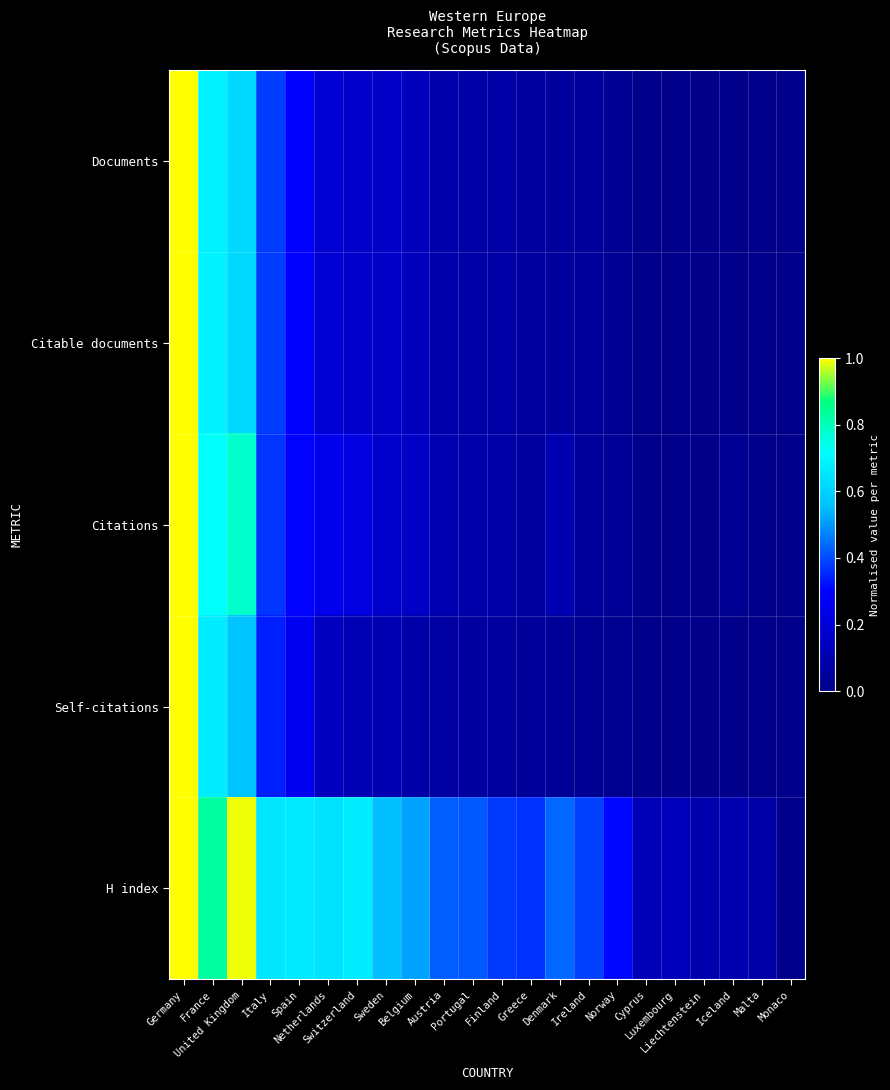

Reading left to right, transcribe all the data shown in this chart.

Documents: Germany=1.0	France=0.7	United Kingdom=0.6	Italy=0.4	Spain=0.3	Netherlands=0.2	Switzerland=0.2	Sweden=0.2	Belgium=0.1	Austria=0.1	Portugal=0.1	Finland=0.1	Greece=0.1	Denmark=0.1	Ireland=0.0	Norway=0.0	Cyprus=0.0	Luxembourg=0.0	Liechtenstein=0.0	Iceland=0.0	Malta=0.0	Monaco=0.0
Citable documents: Germany=1.0	France=0.7	United Kingdom=0.6	Italy=0.4	Spain=0.3	Netherlands=0.2	Switzerland=0.2	Sweden=0.2	Belgium=0.1	Austria=0.1	Portugal=0.1	Finland=0.1	Greece=0.1	Denmark=0.1	Ireland=0.0	Norway=0.0	Cyprus=0.0	Luxembourg=0.0	Liechtenstein=0.0	Iceland=0.0	Malta=0.0	Monaco=0.0
Citations: Germany=1.0	France=0.7	United Kingdom=0.8	Italy=0.4	Spain=0.3	Netherlands=0.3	Switzerland=0.2	Sweden=0.2	Belgium=0.2	Austria=0.1	Portugal=0.1	Finland=0.1	Greece=0.1	Denmark=0.1	Ireland=0.0	Norway=0.0	Cyprus=0.0	Luxembourg=0.0	Liechtenstein=0.0	Iceland=0.0	Malta=0.0	Monaco=0.0
Self-citations: Germany=1.0	France=0.7	United Kingdom=0.6	Italy=0.3	Spain=0.3	Netherlands=0.1	Switzerland=0.1	Sweden=0.1	Belgium=0.1	Austria=0.1	Portugal=0.1	Finland=0.1	Greece=0.0	Denmark=0.0	Ireland=0.0	Norway=0.0	Cyprus=0.0	Luxembourg=0.0	Liechtenstein=0.0	Iceland=0.0	Malta=0.0	Monaco=0.0
H index: Germany=1.0	France=0.8	United Kingdom=1.0	Italy=0.7	Spain=0.7	Netherlands=0.6	Switzerland=0.7	Sweden=0.6	Belgium=0.5	Austria=0.4	Portugal=0.4	Finland=0.4	Greece=0.4	Denmark=0.4	Ireland=0.4	Norway=0.3	Cyprus=0.1	Luxembourg=0.1	Liechtenstein=0.1	Iceland=0.1	Malta=0.1	Monaco=0.0